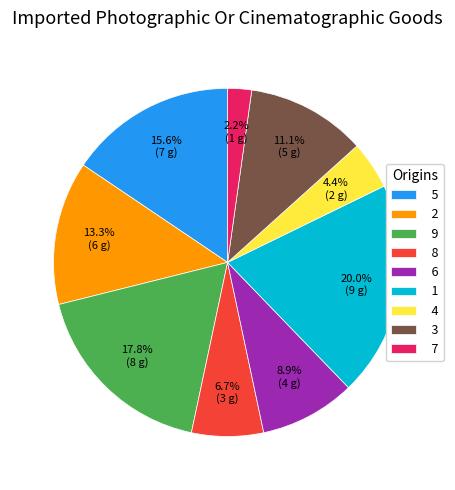

Does 2 account for over 50% of the chart?

No